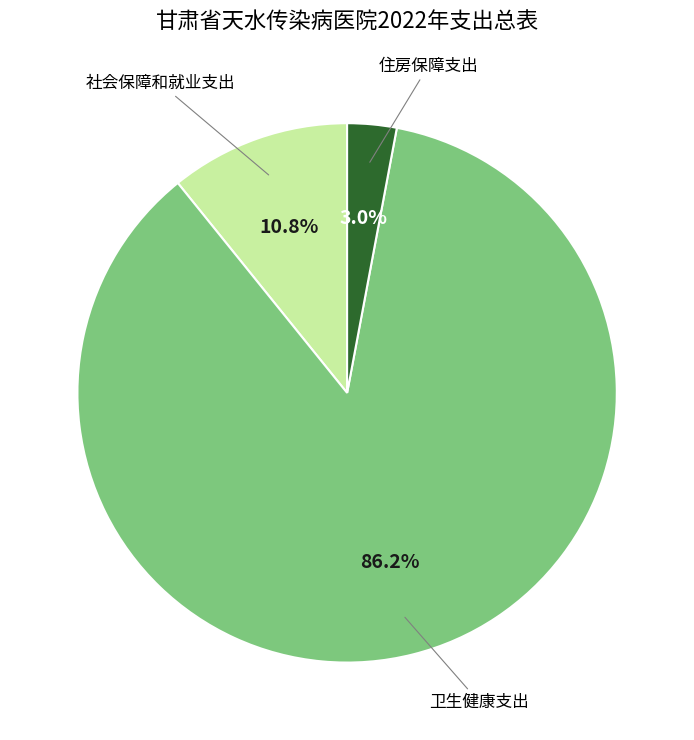

How many slices are in this pie chart?

3